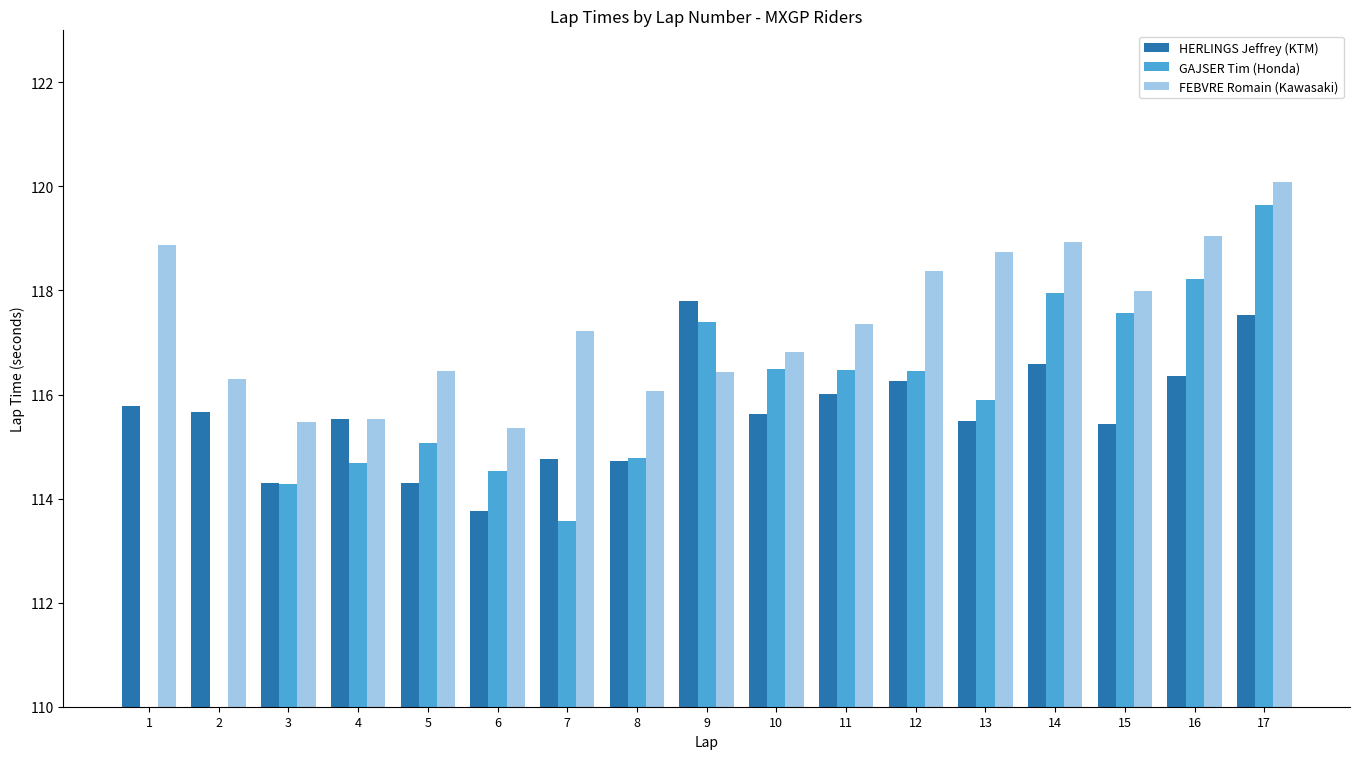

Where is FEBVRE Romain (Kawasaki) nearest to the value 117?

10